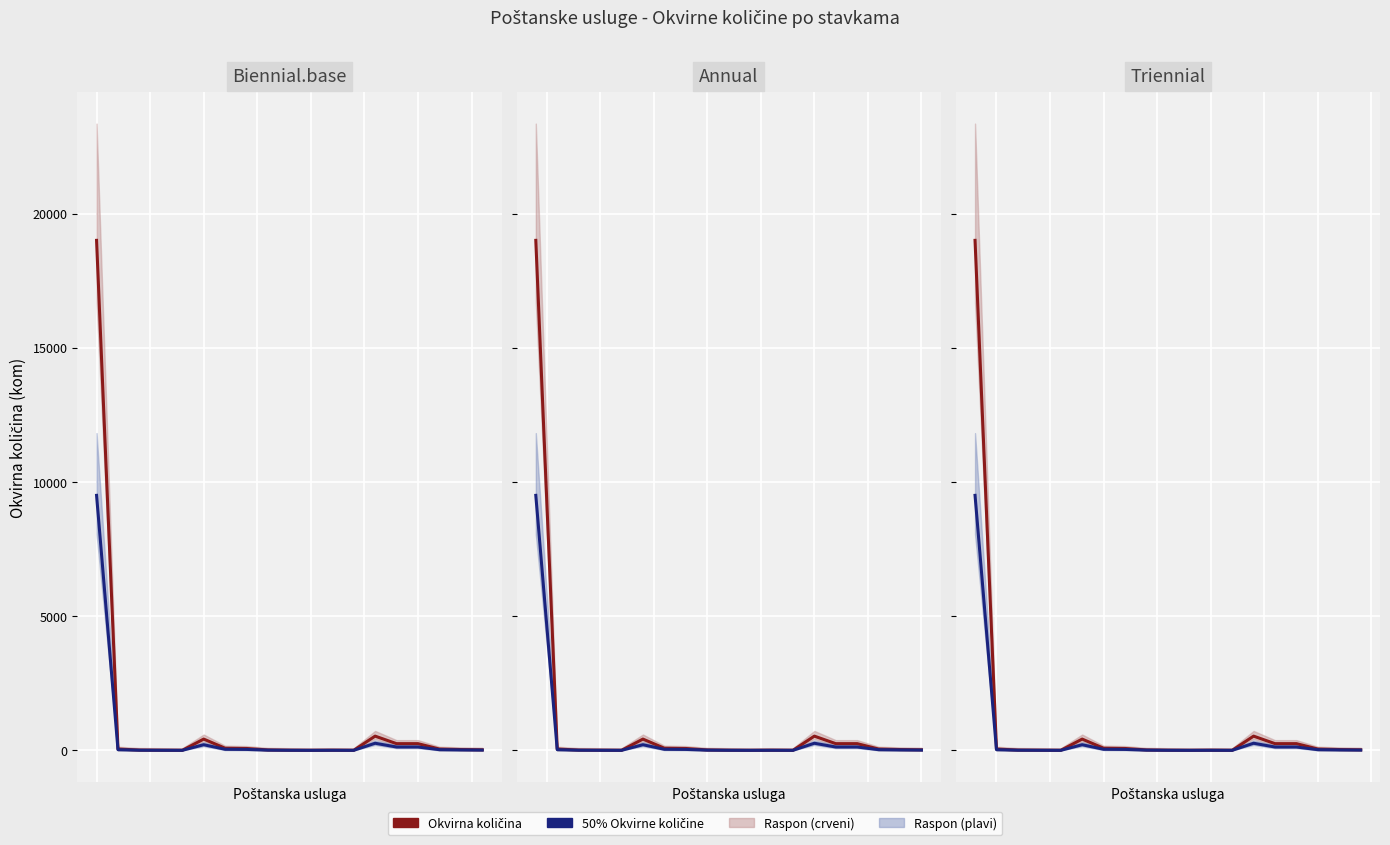

Which series has the largest total across all categories?

Okvirna količina